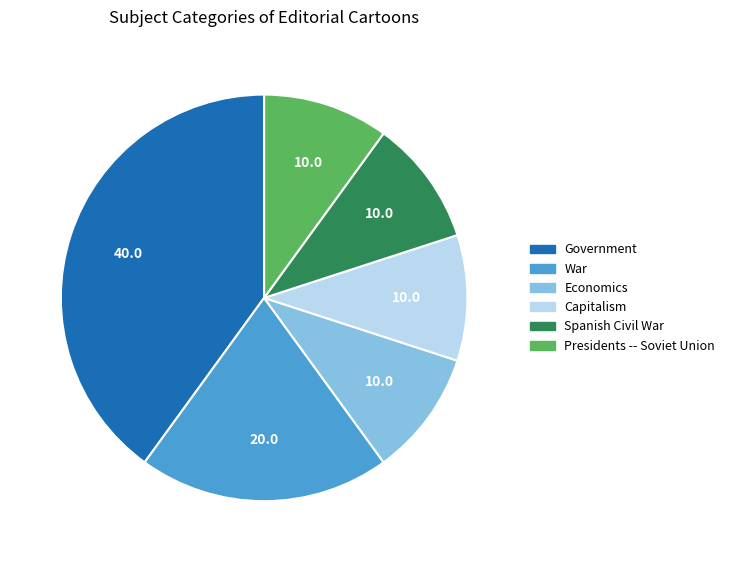

How many slices are in this pie chart?

6